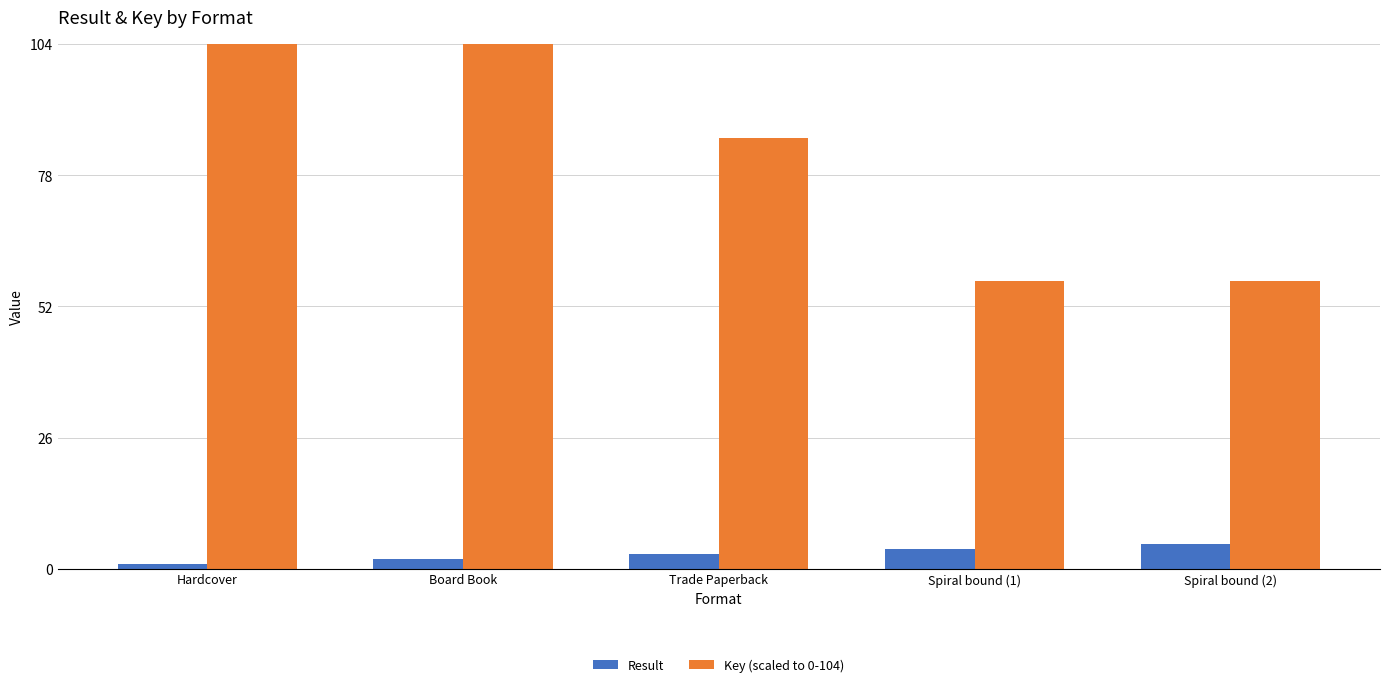

What is the label of the 1st bar from the right?

Spiral bound (2)